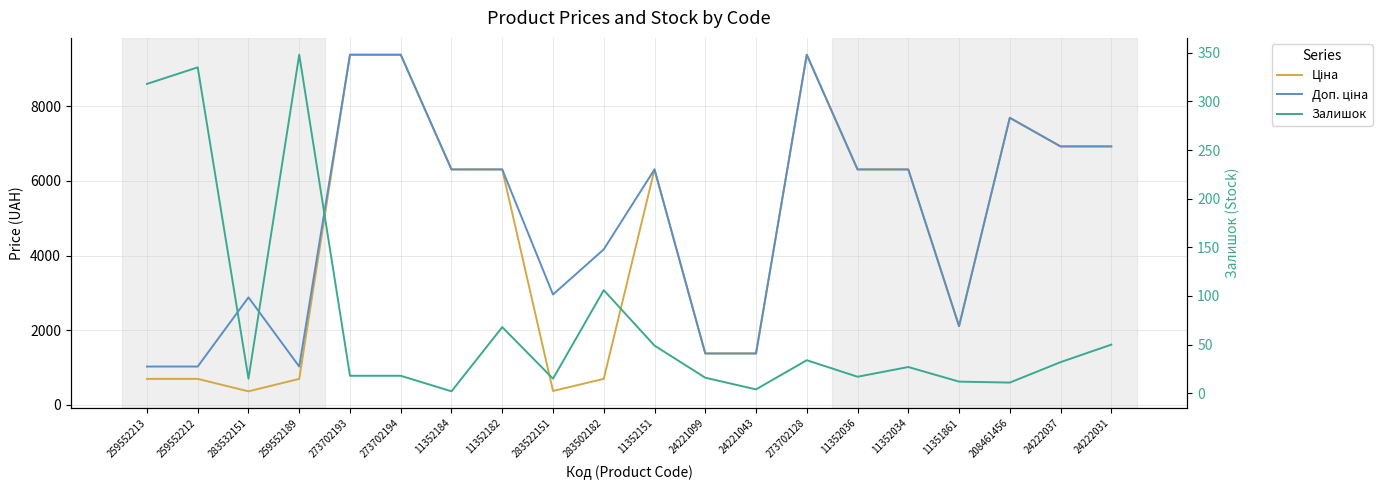

Reading right to left, what are all the values shown in this chart?

Ціна: 6925.7	6925.7	7693.1	2108.4	6308.8	6308.8	9384.0	1375.4	1375.4	6308.8	694.3	369.5	6308.8	6308.8	9384.0	9384.0	693.7	359.9	693.7	693.7
Доп. ціна: 6925.7	6925.7	7693.1	2108.0	6308.8	6308.8	9384.0	1375.0	1375.0	6308.8	4165.6	2955.8	6308.8	6308.8	9384.0	9384.0	1024.6	2878.8	1024.6	1024.6
Залишок: 50.0	32.0	11.0	12.0	27.0	17.0	34.0	4.0	16.0	49.0	106.0	15.0	68.0	2.0	18.0	18.0	348.0	15.0	335.0	318.0